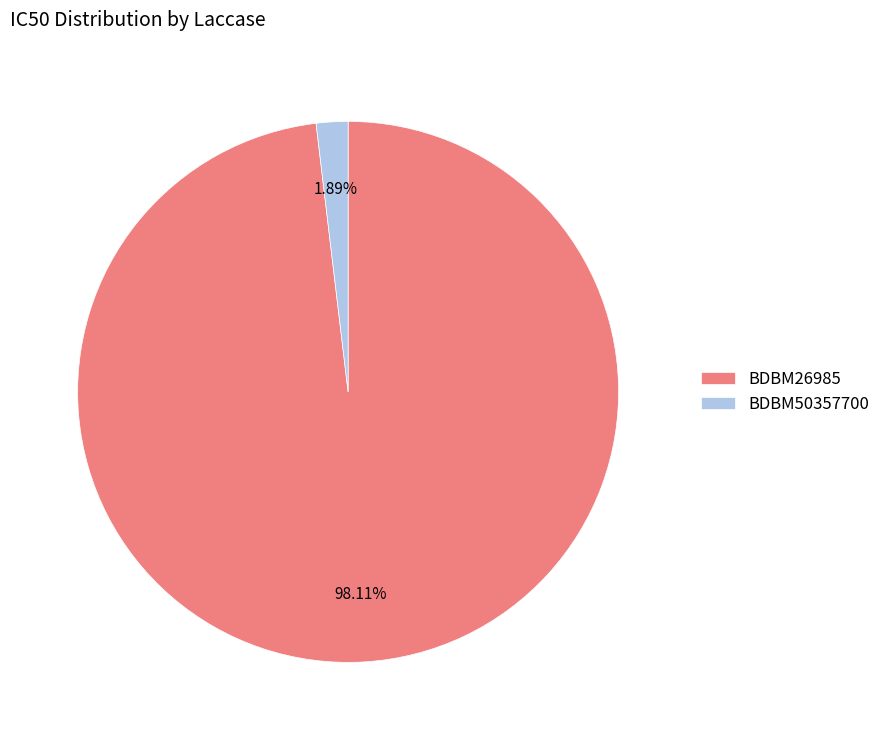

Which slice represents more than half of the pie?

BDBM26985